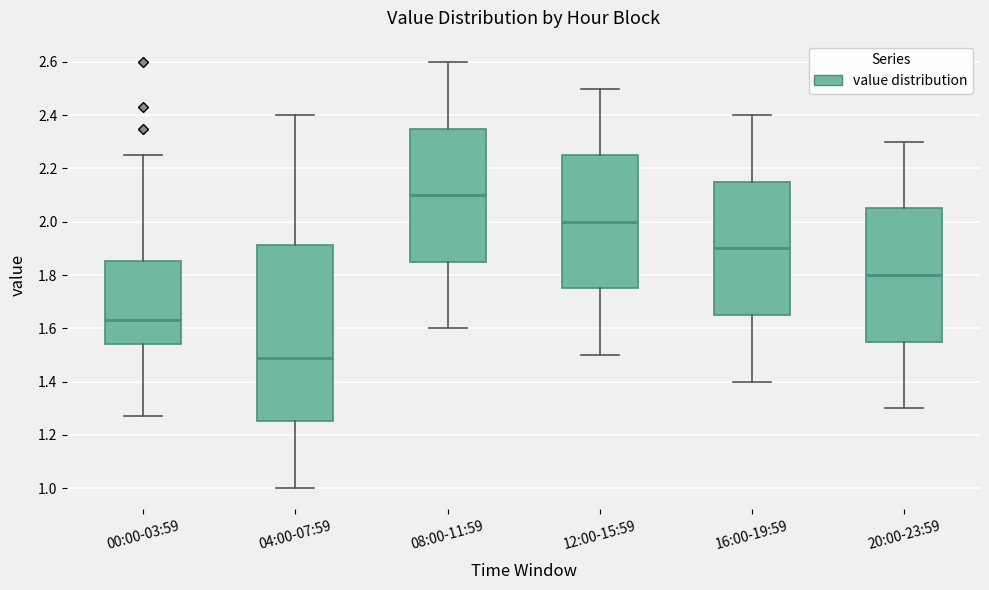

Which box is the tallest, from its lower edge to its upper edge?

04:00-07:59